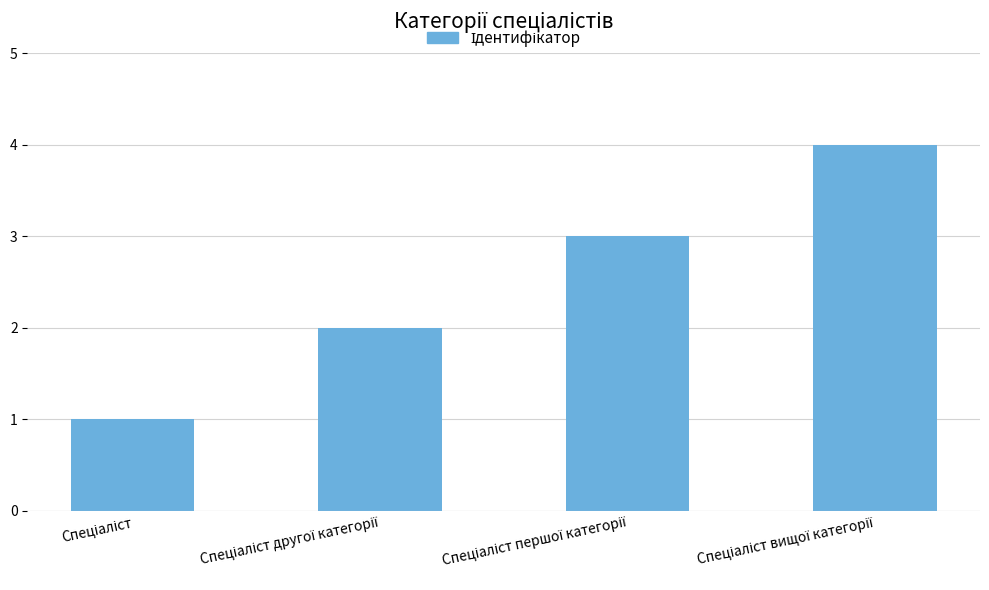

What is the greatest value displayed?

4